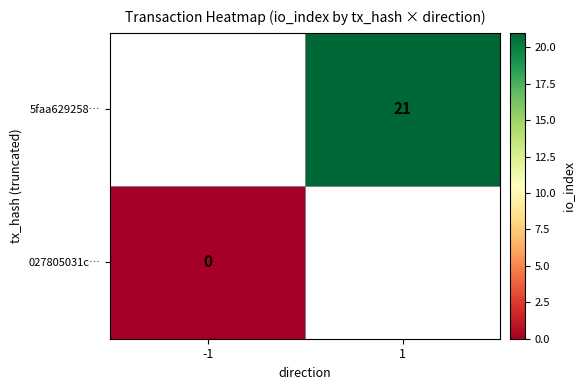

Is it true that 5faa629258… equals 21 at 1?

True